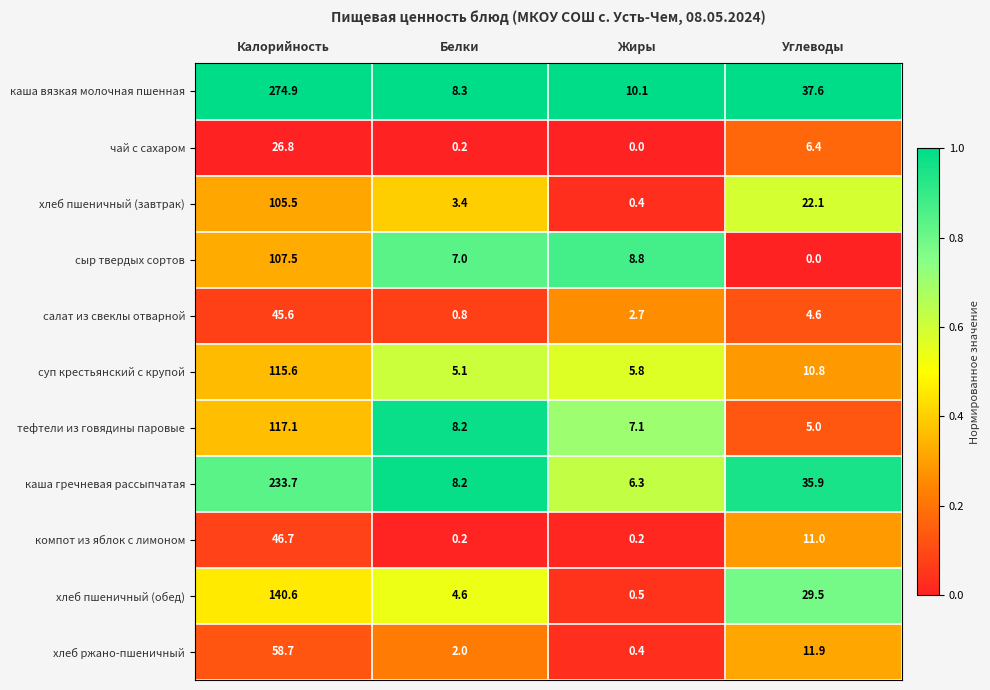

The суп крестьянский с крупой series shows 48.1 at Калорийность. True or false?

False